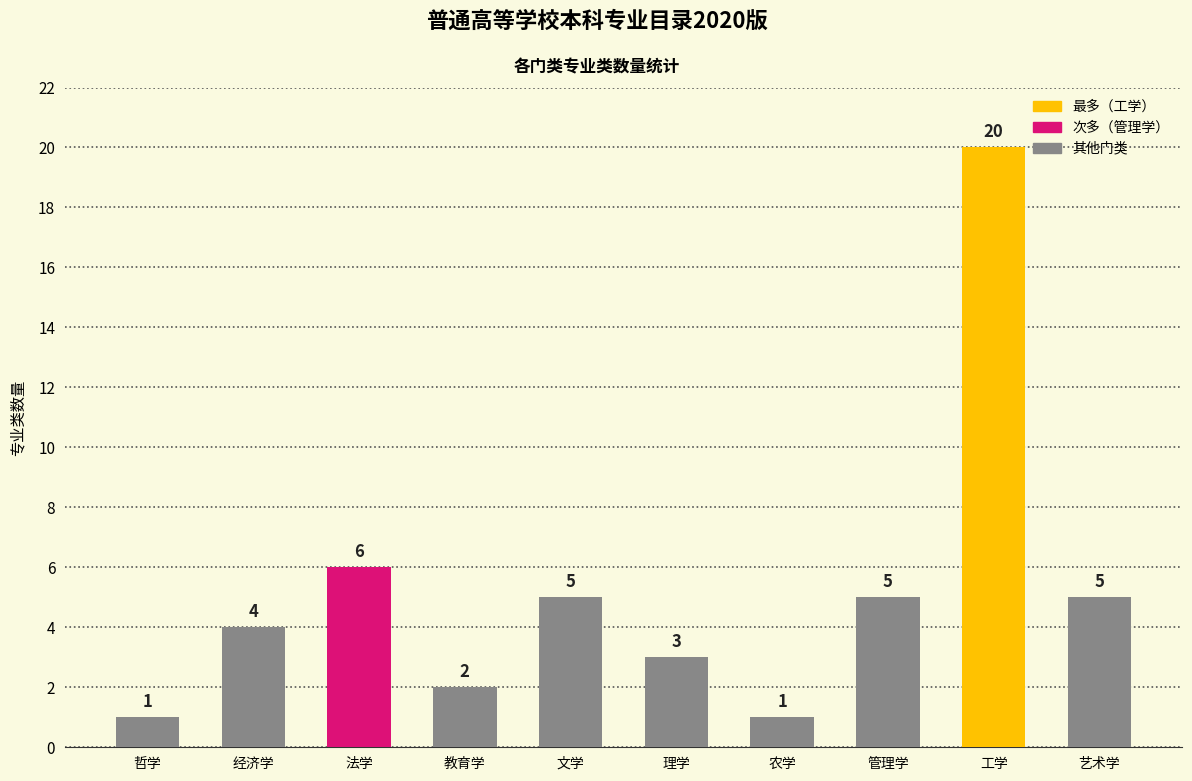

Between 经济学 and 工学, which is larger?

工学